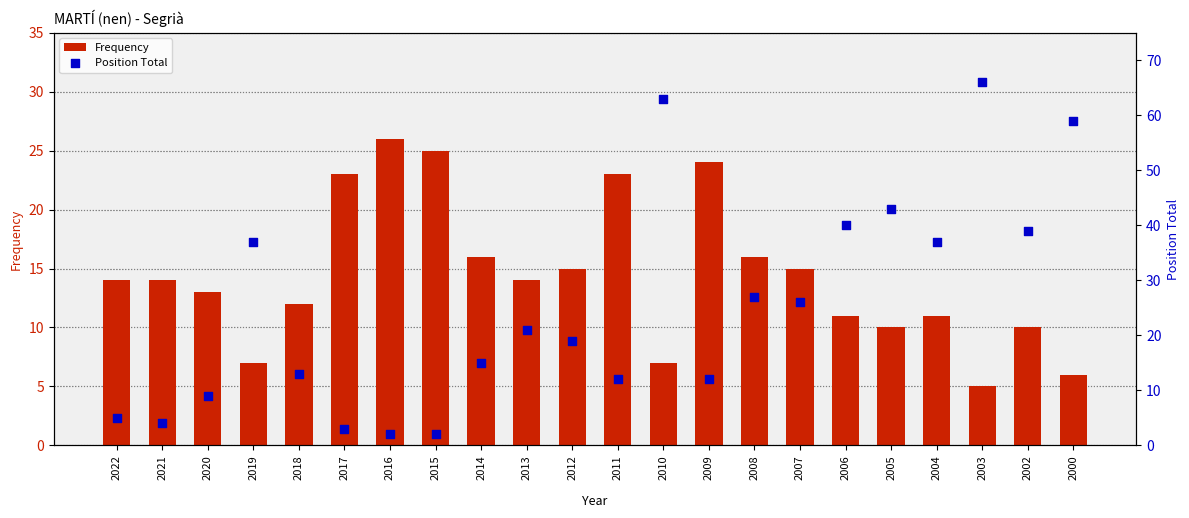

Which series reaches the minimum Y coordinate?

Position Total